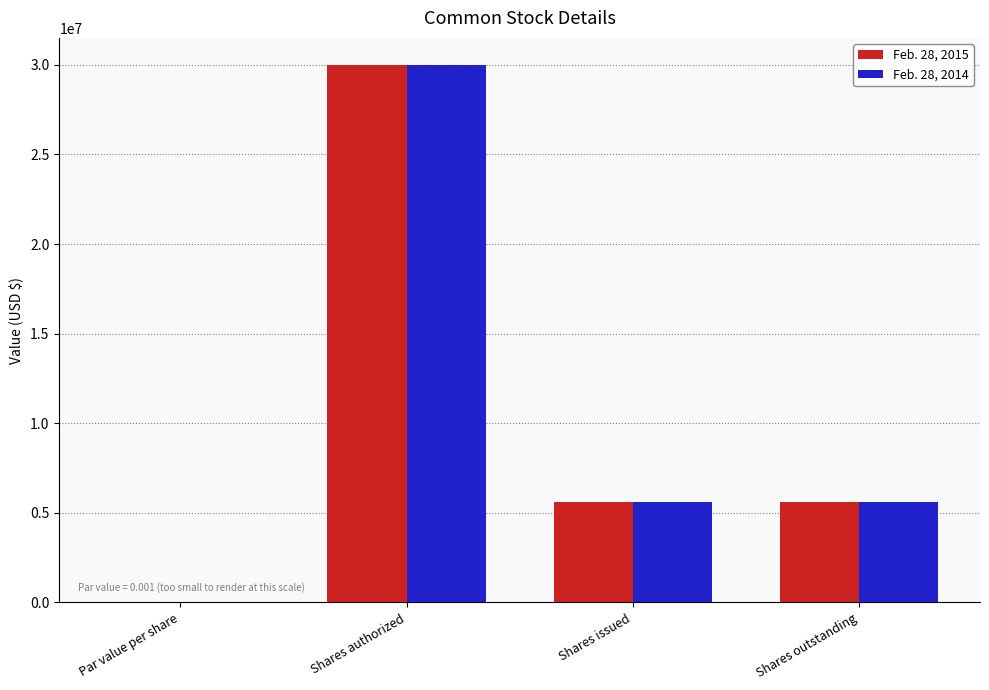

What value does the Feb. 28, 2014 series have at Shares issued?

5595000.0